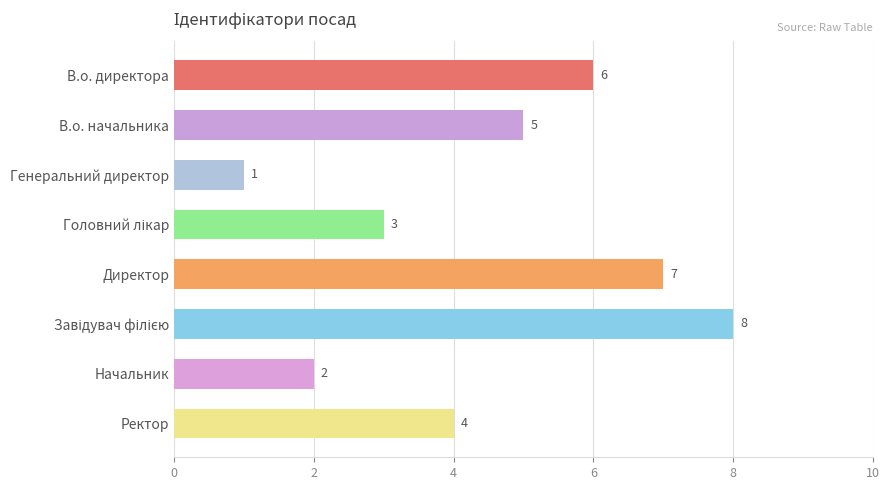

What is the difference between the maximum and minimum values?

7